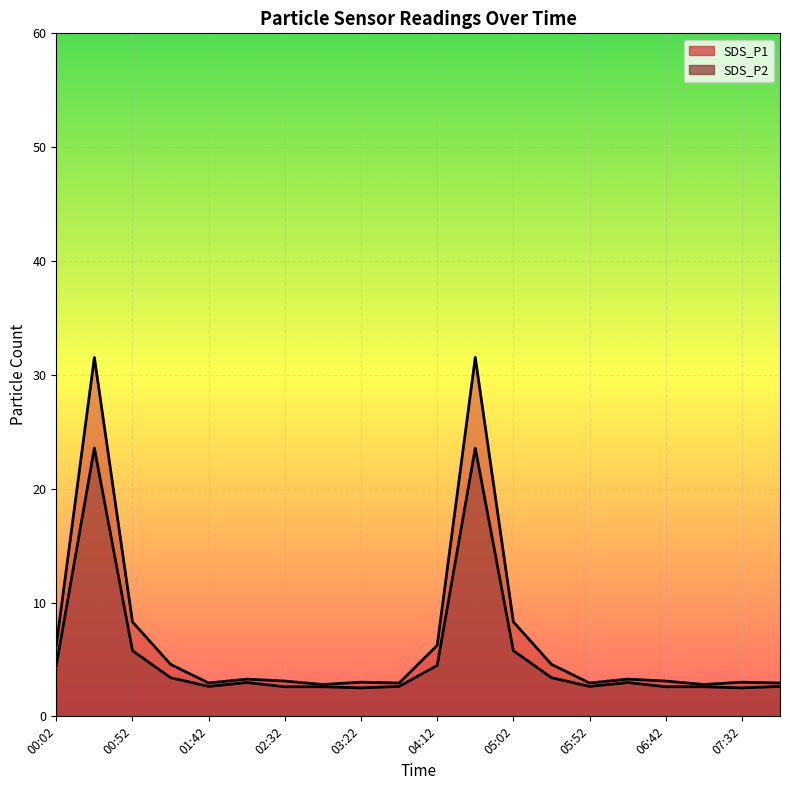

Which series has the largest range (max minus min)?

SDS_P1